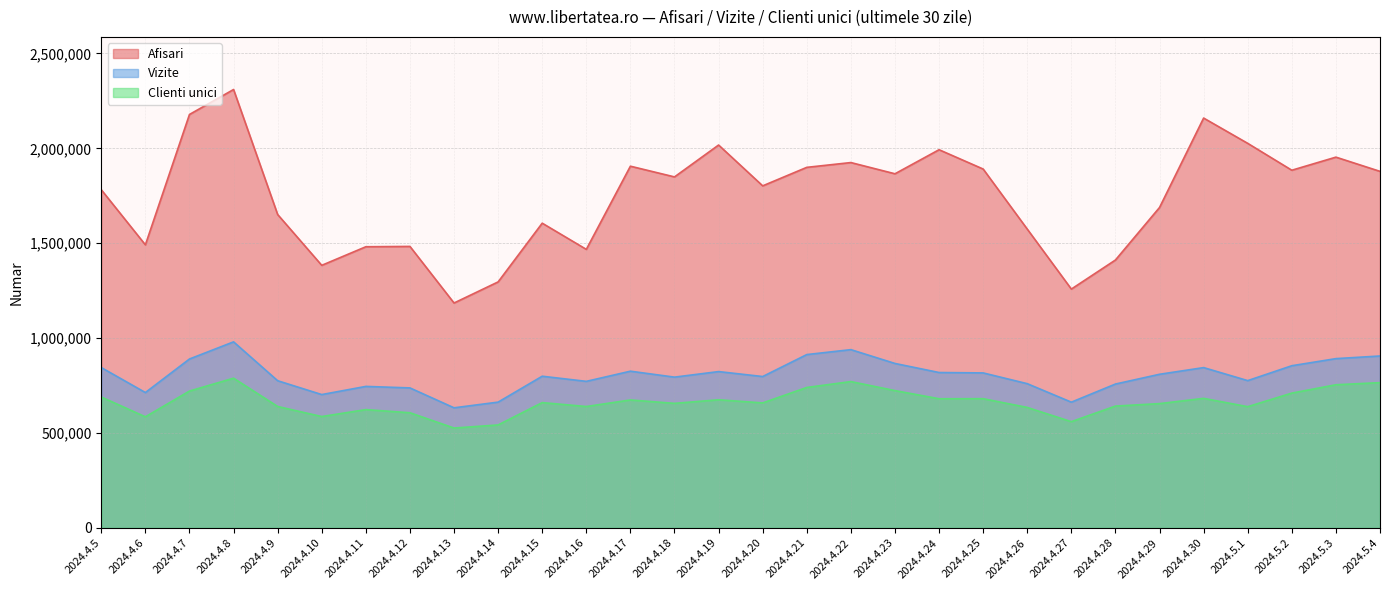

Count the number of data series in this chart.

3